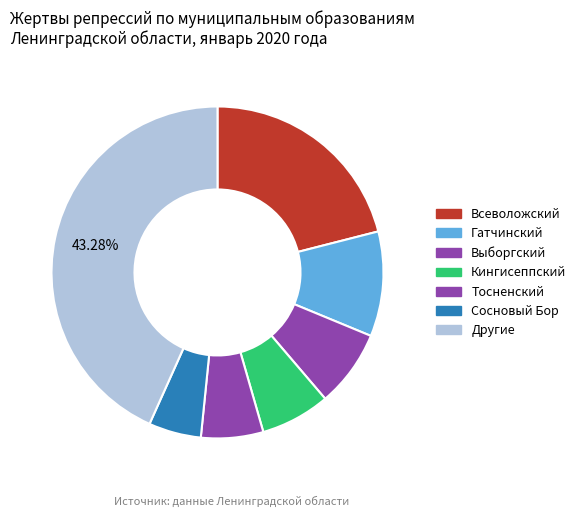

Count the number of slices in the pie.

7